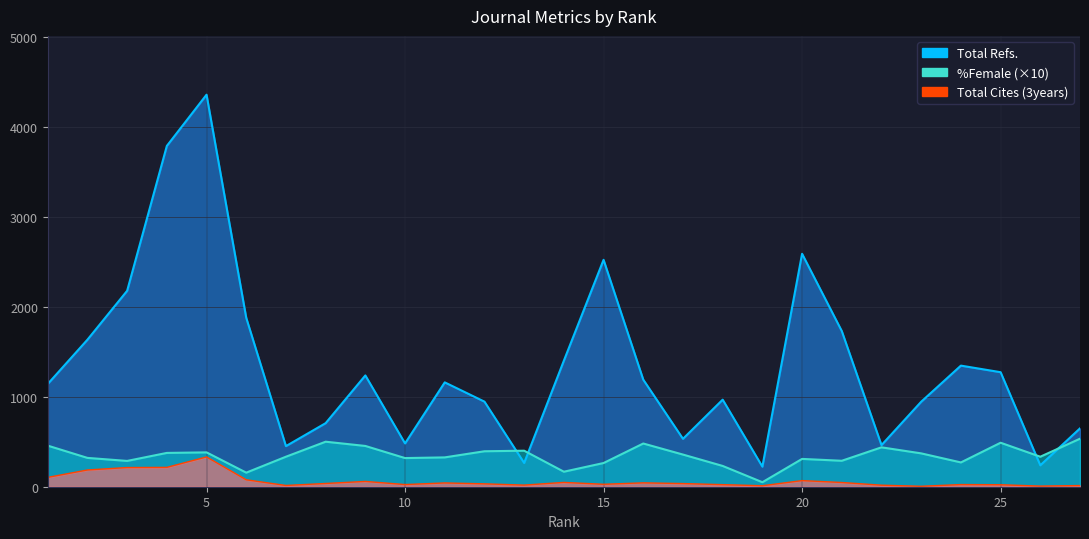

What is the sum of the Total Cites (3years) values at 5 and 27?

344.0